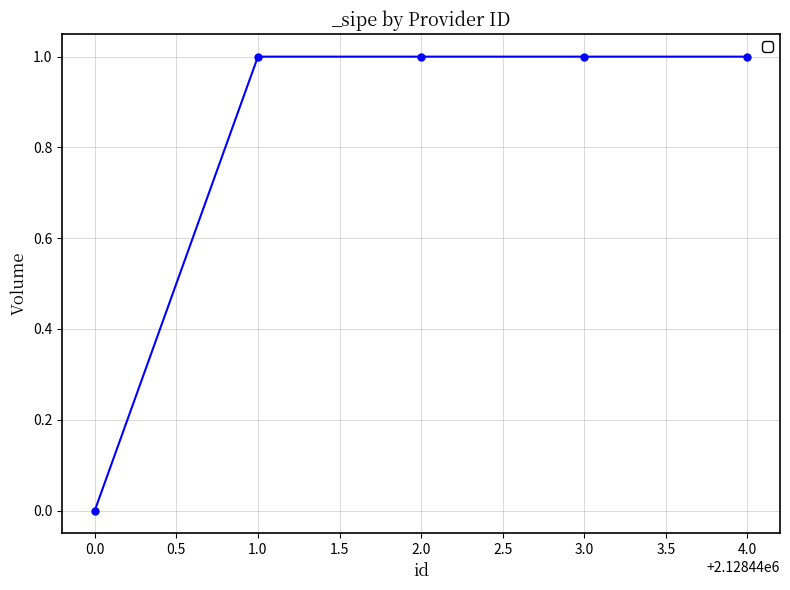

How many values are between 1 and 2?

4